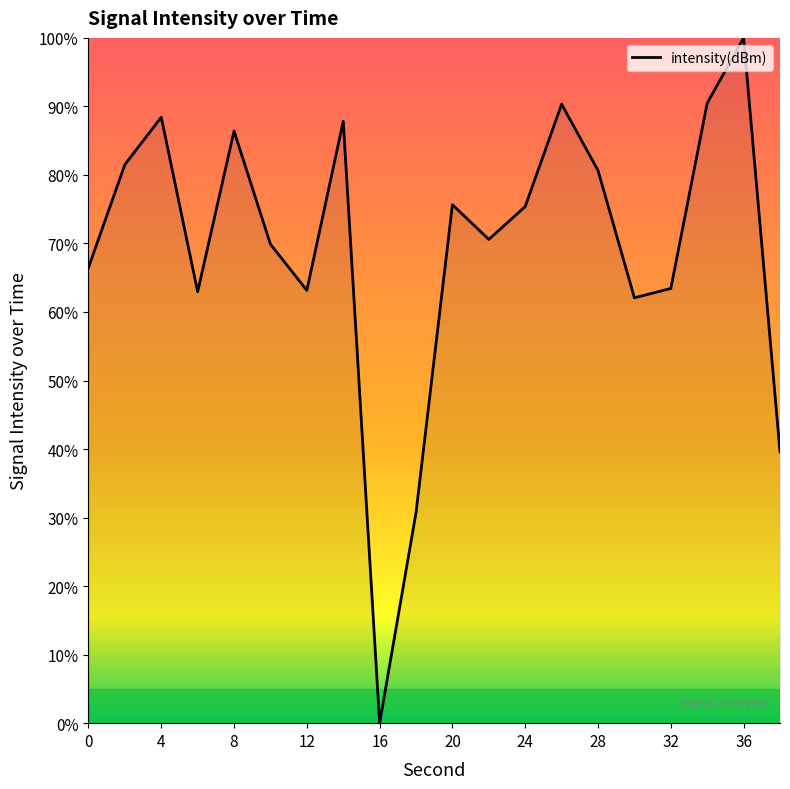

What is the difference between the maximum and minimum values?

100.0